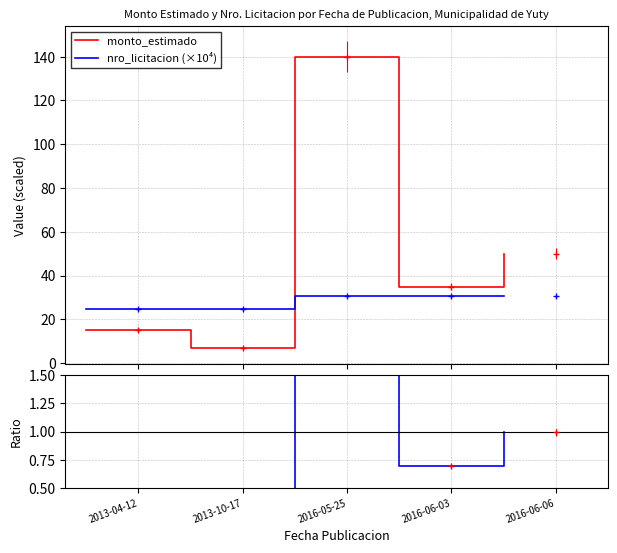

What is the difference between the maximum and minimum values in the nro_licitacion (×10⁴) series?

5.8